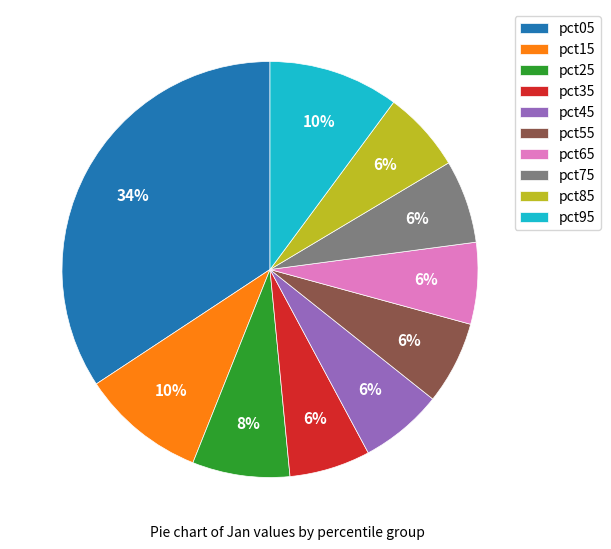

To the nearest percent, what percentage of the pie is pct25?

8%